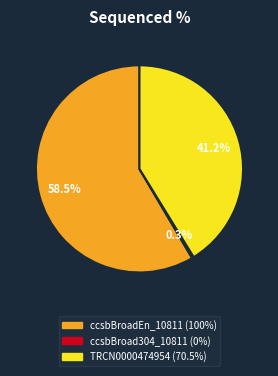

What is the majority slice?

ccsbBroadEn_10811